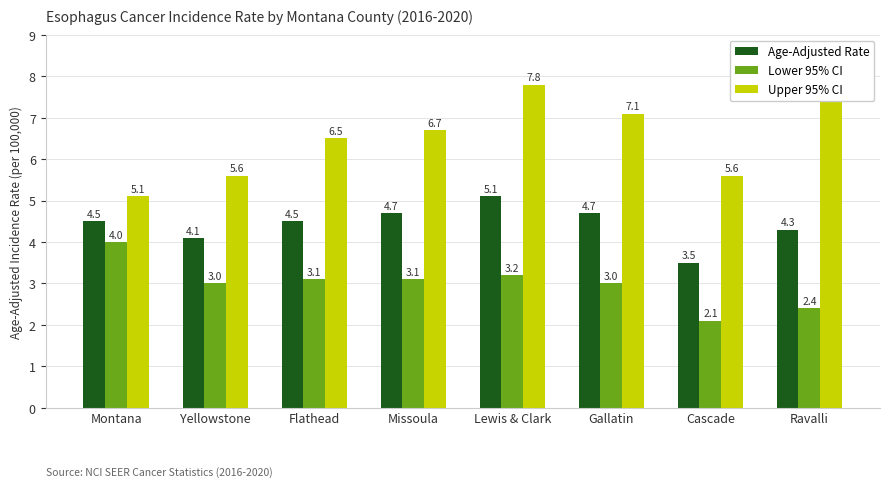

What is the difference between the highest and lowest values at Ravalli?

5.0